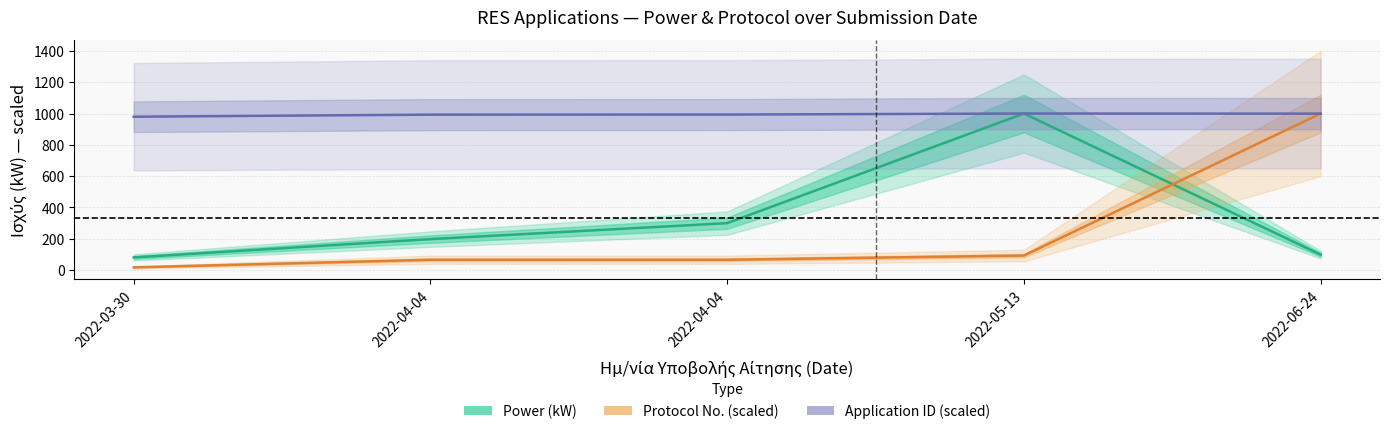

What are all the series names shown in the legend?

application_id, power_kw, protocol_no